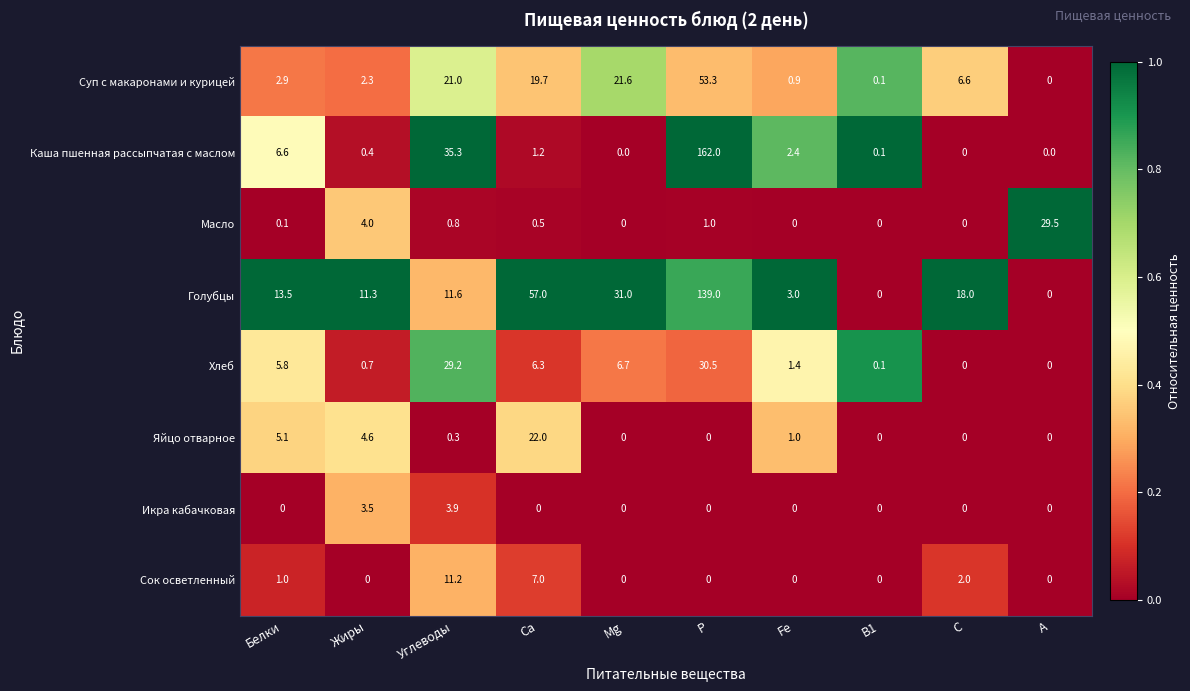

At which label is Масло closest to 14?

Жиры